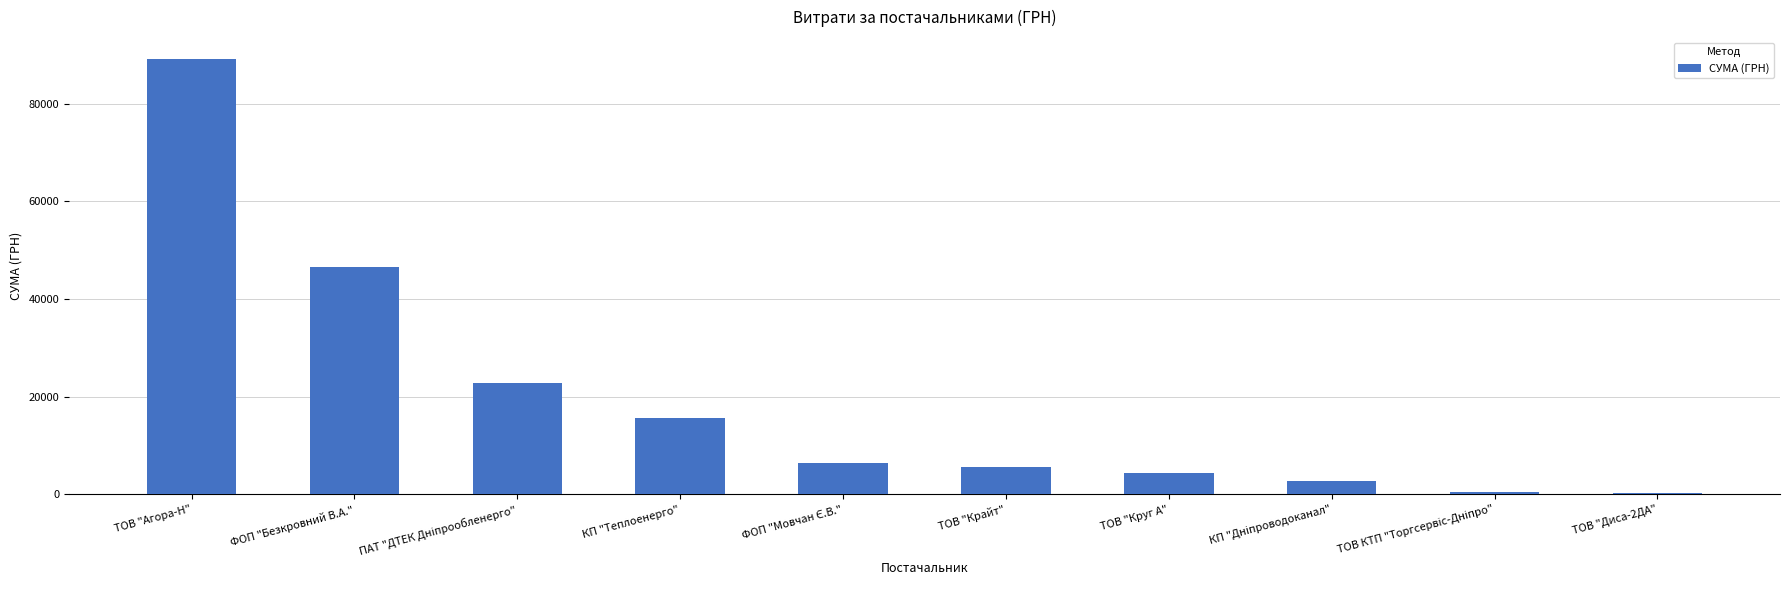

Between ФОП "Безкровний В.А." and ТОВ "Агора-Н", which is larger?

ТОВ "Агора-Н"